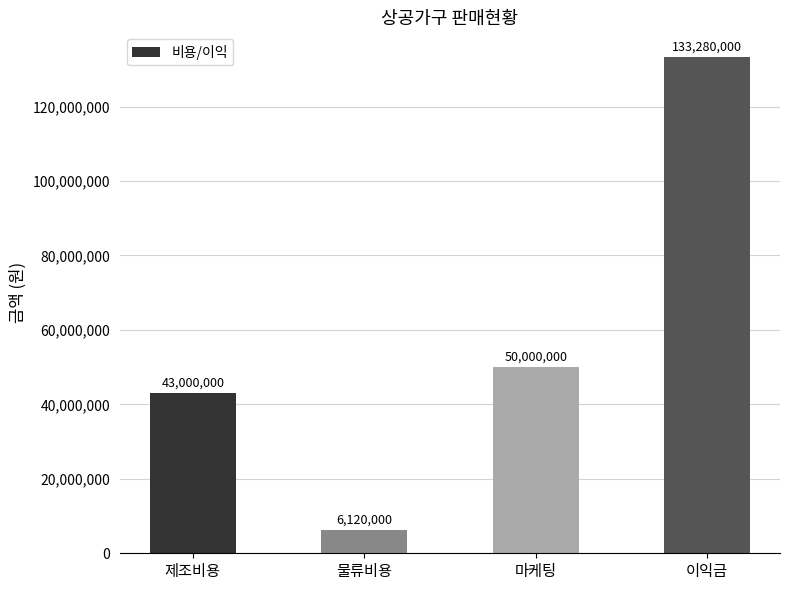

List the labels in order of value, smallest first.

물류비용, 제조비용, 마케팅, 이익금